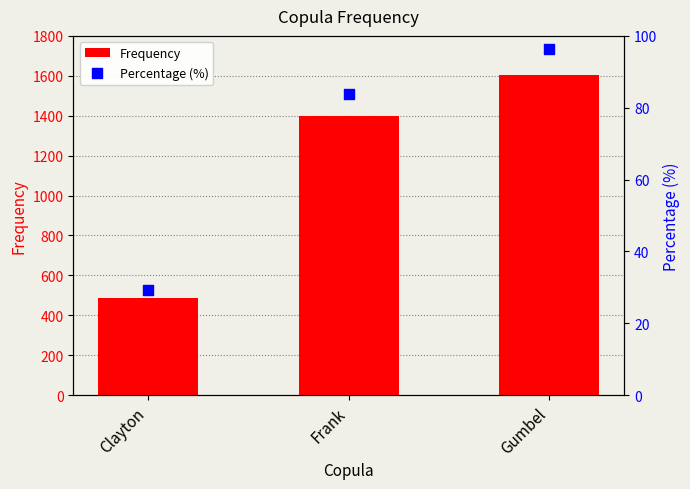

At how many categories does at least one series exceed 815?

2